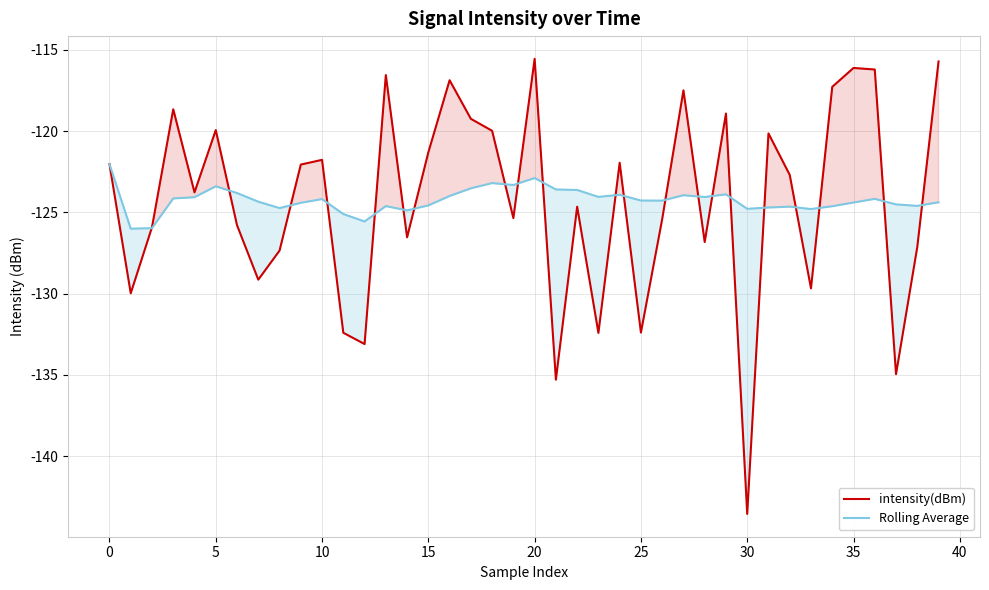

What is the maximum value for intensity(dBm)?

-115.6